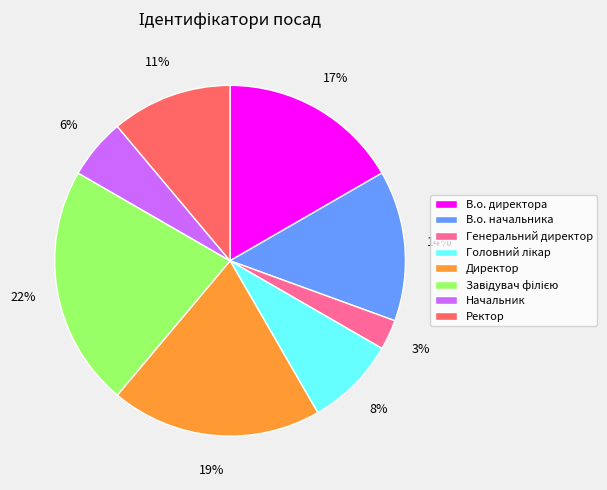

To the nearest percent, what is the average slice percentage?

12%